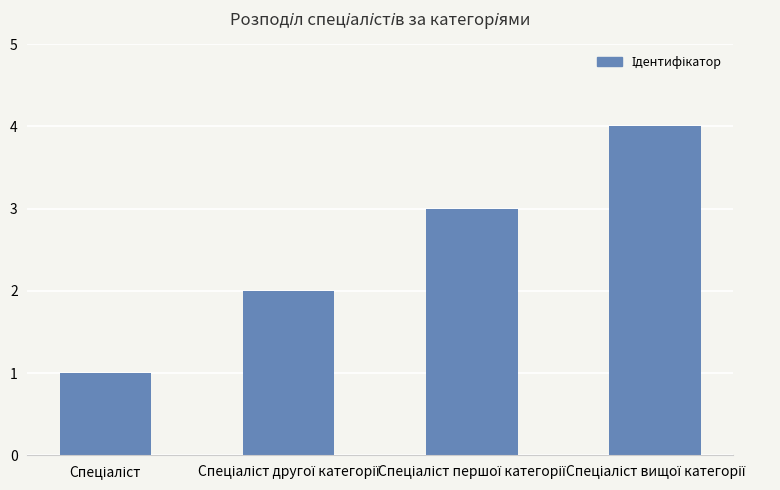

What is the sum of all values?

10